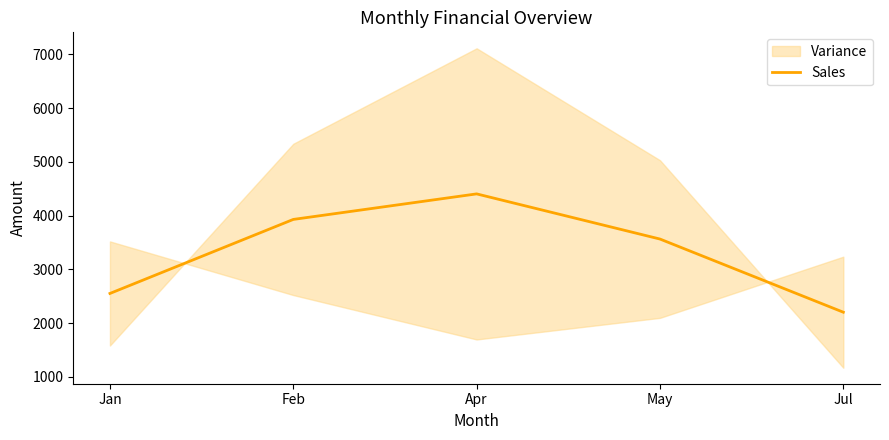

True or false: there are more than 1 points higher than both neighbors.

False